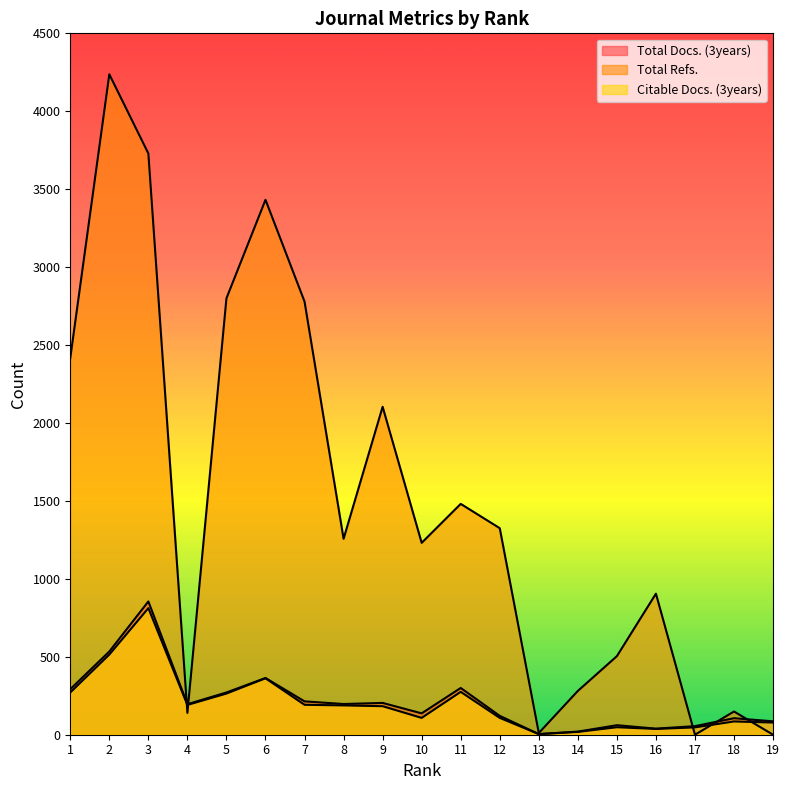

Where does the Total Docs. (3years) series first go above 196?

1